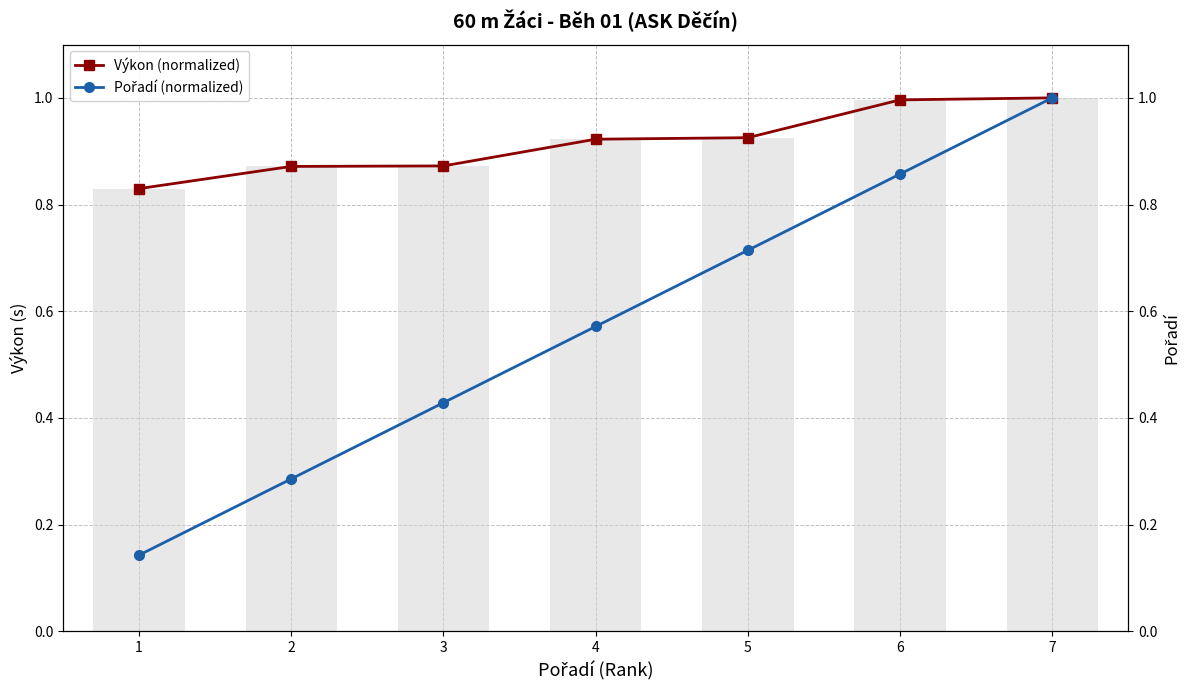

Where is Pořadí (normalized) nearest to the value 0?

1